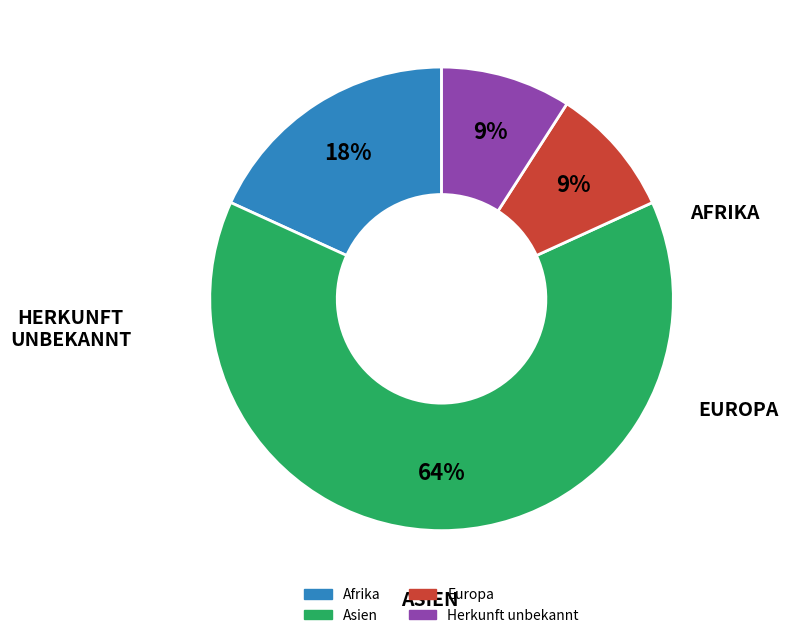

True or false: Afrika accounts for 18% of the total.

True